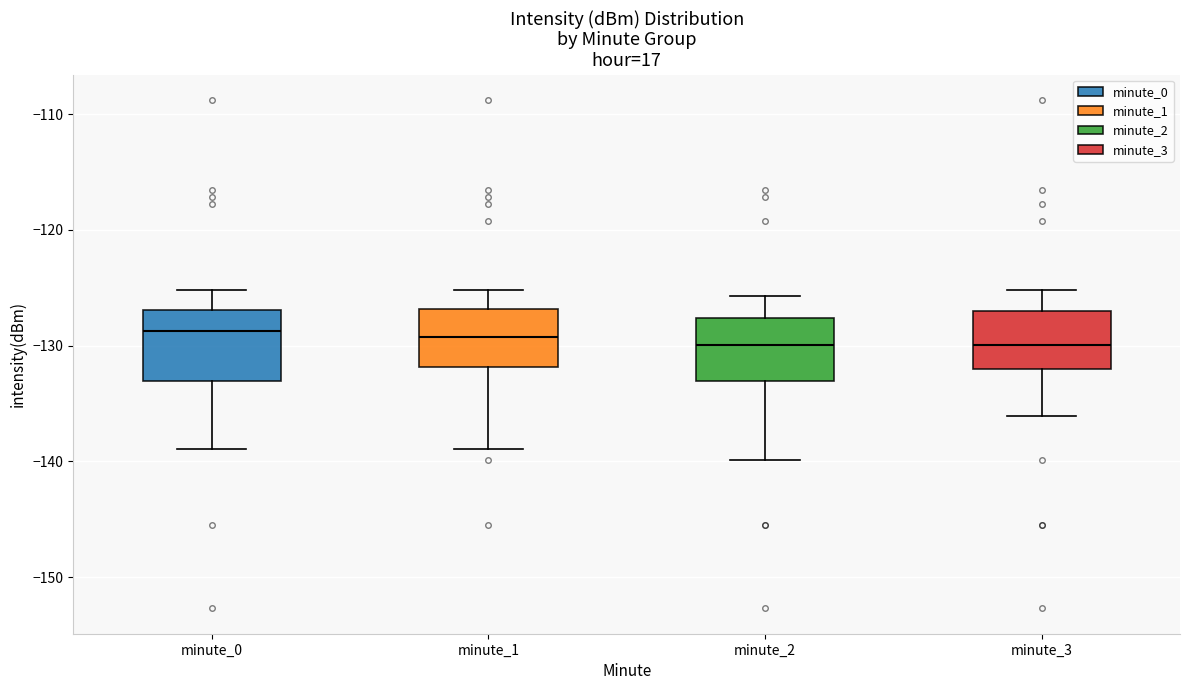

Reading left to right, transcribe this box plot: for each box, give where its median line is, the range the box spans, and where its two whiskers end, as read against the y-axis. The values are not printed on the chart, so give them approximately, as read against the axis.

minute_0: median -129, box -133 to -127, whiskers -139 to -125
minute_1: median -129, box -132 to -127, whiskers -139 to -125
minute_2: median -130, box -133 to -128, whiskers -140 to -126
minute_3: median -130, box -132 to -127, whiskers -136 to -125